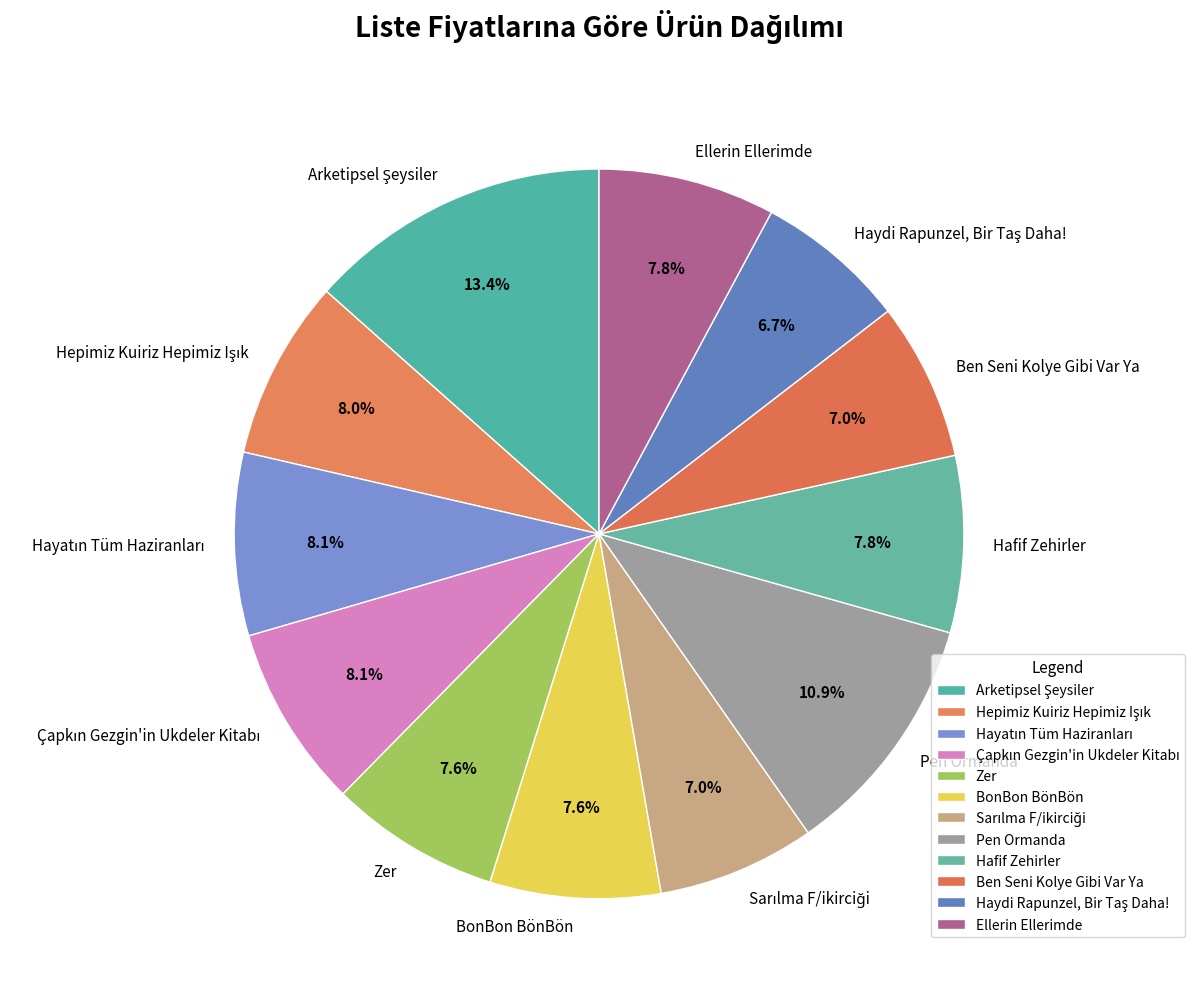

What portion of the pie excludes Pen Ormanda?

89.1%